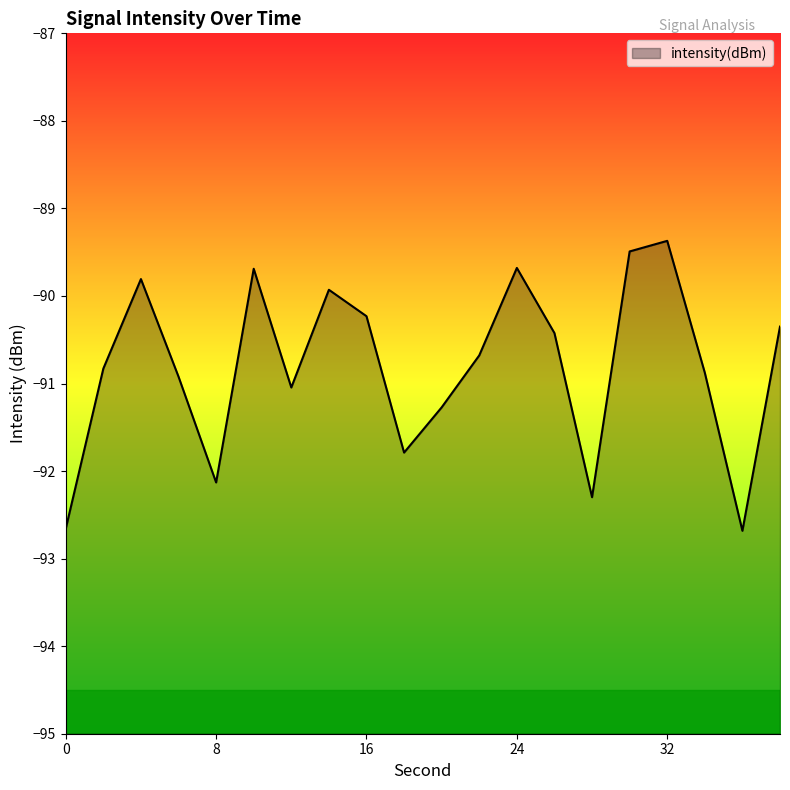

Rank the categories by value from highest to lowest.

32, 30, 24, 10, 4, 14, 16, 38, 26, 22, 2, 34, 6, 12, 20, 18, 8, 28, 0, 36